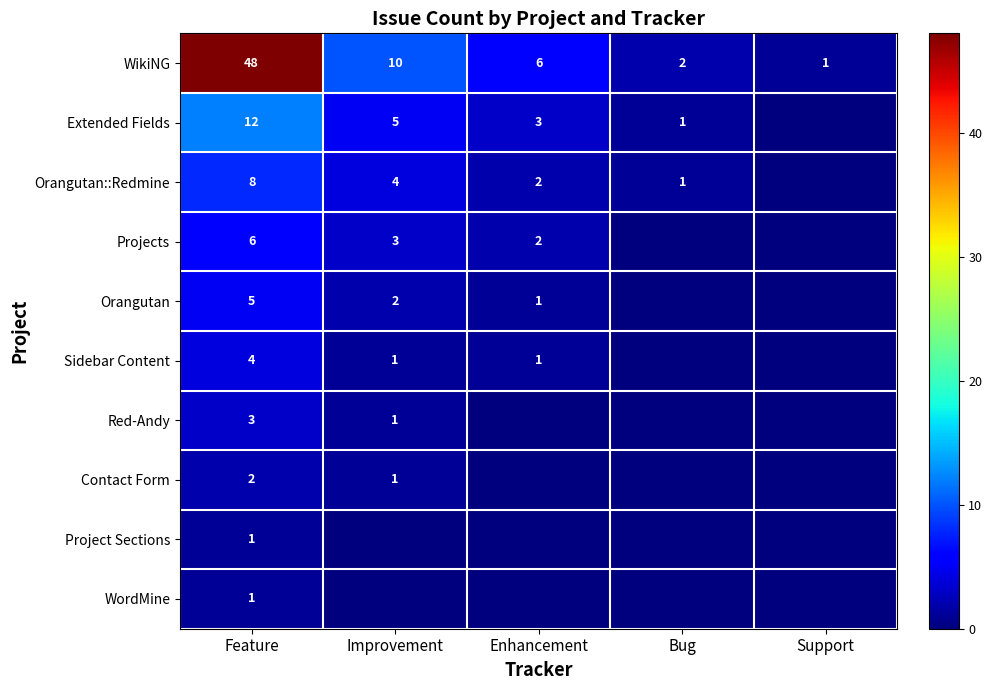

What is the spread (max minus min) of values at Feature?

47